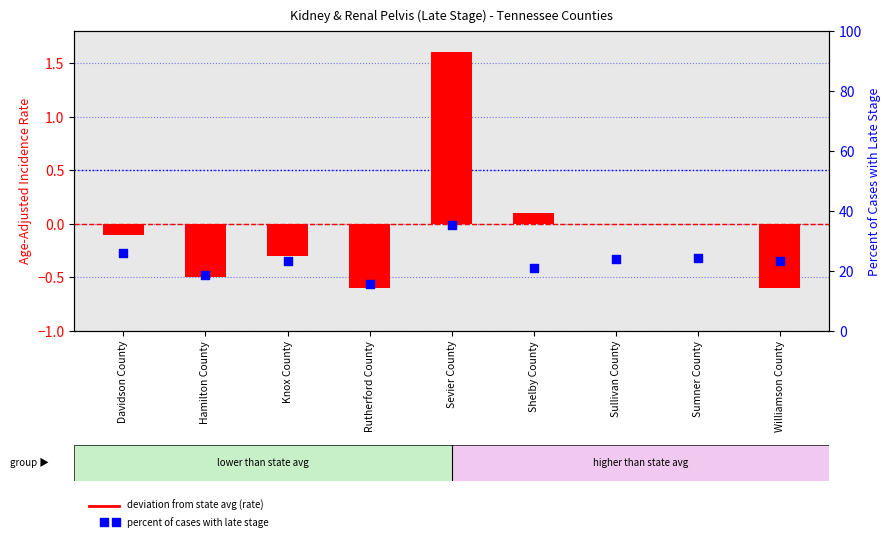

At how many categories does at least one series exceed 29?

1